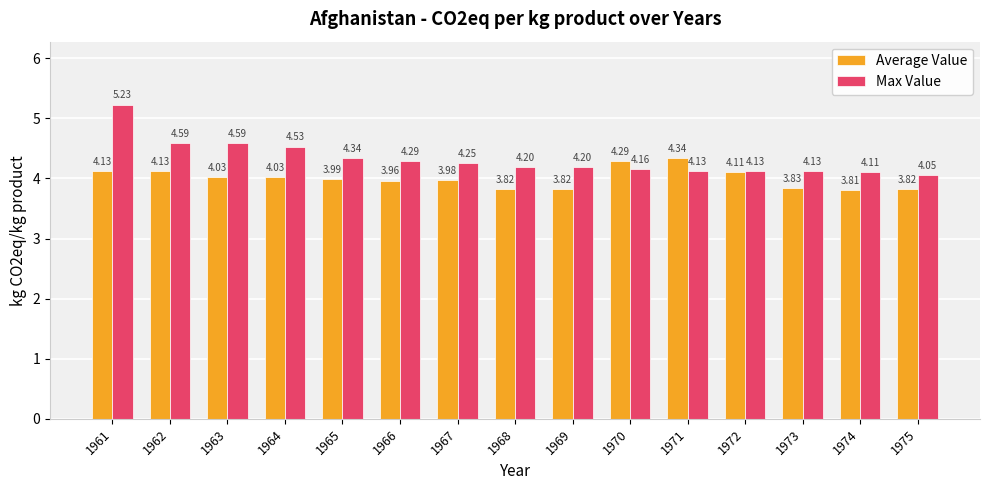

List the series in order of their overall mean, lowest first.

Average Value, Max Value